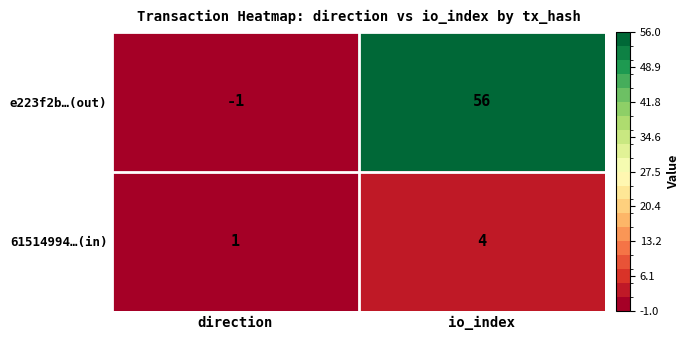

Which category has the highest value in the 61514994…(in) series?

io_index